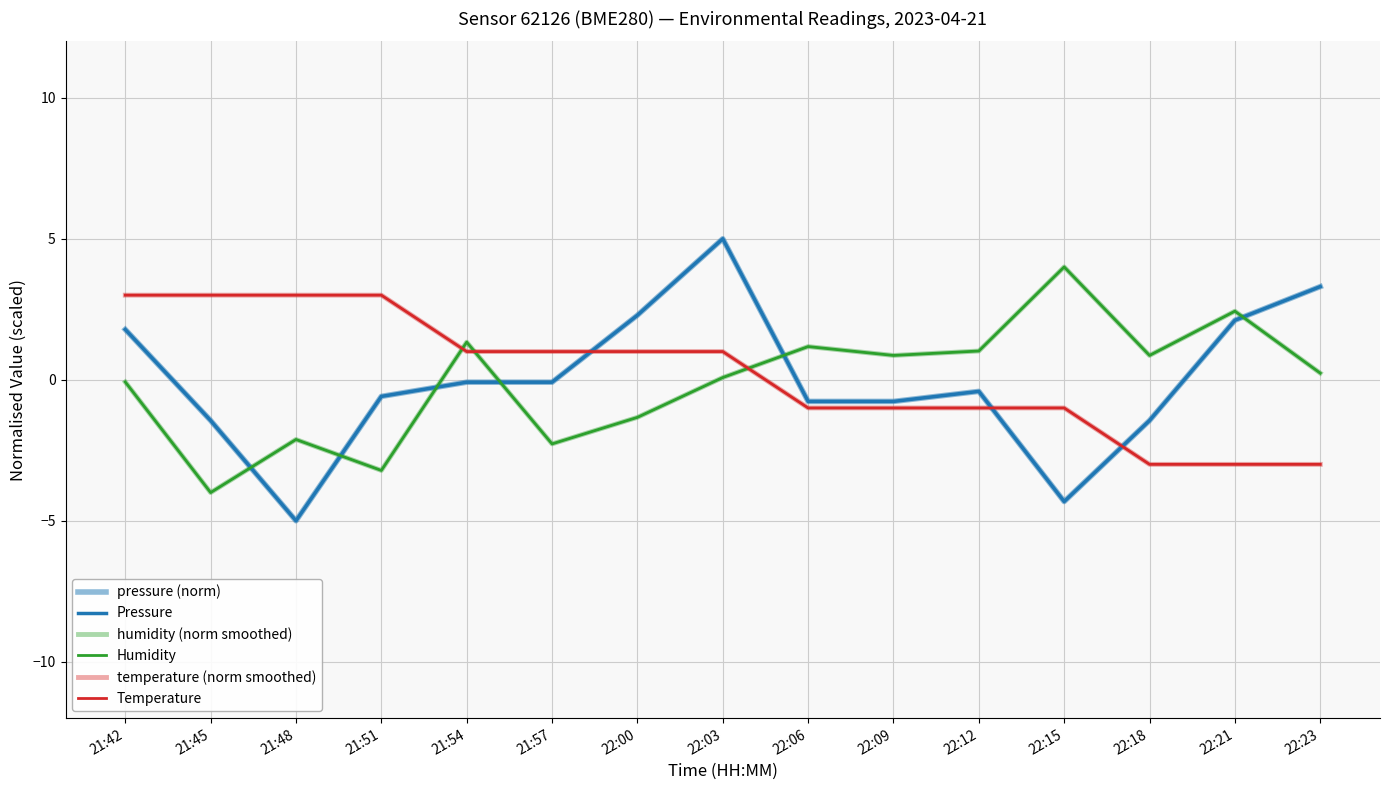

Which series ends up on top after the final intersection of Temperature and Pressure?

Pressure